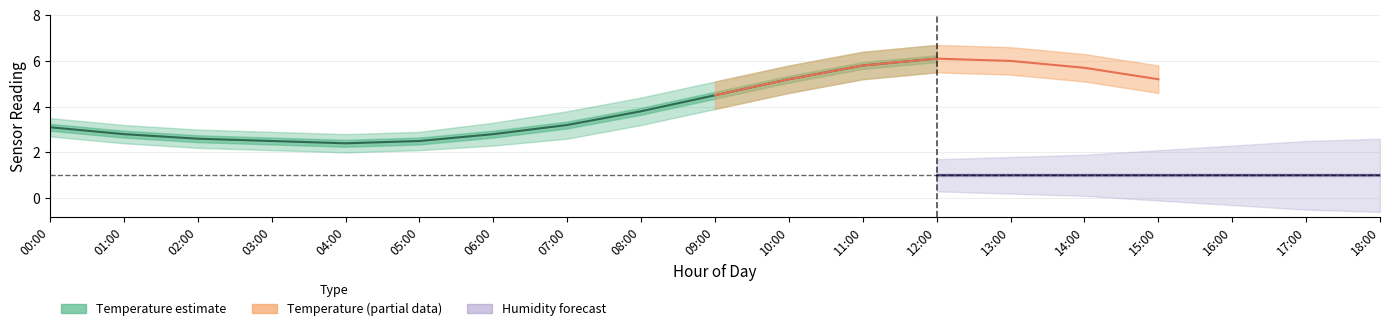

Which category has the highest value across all series?

12:00